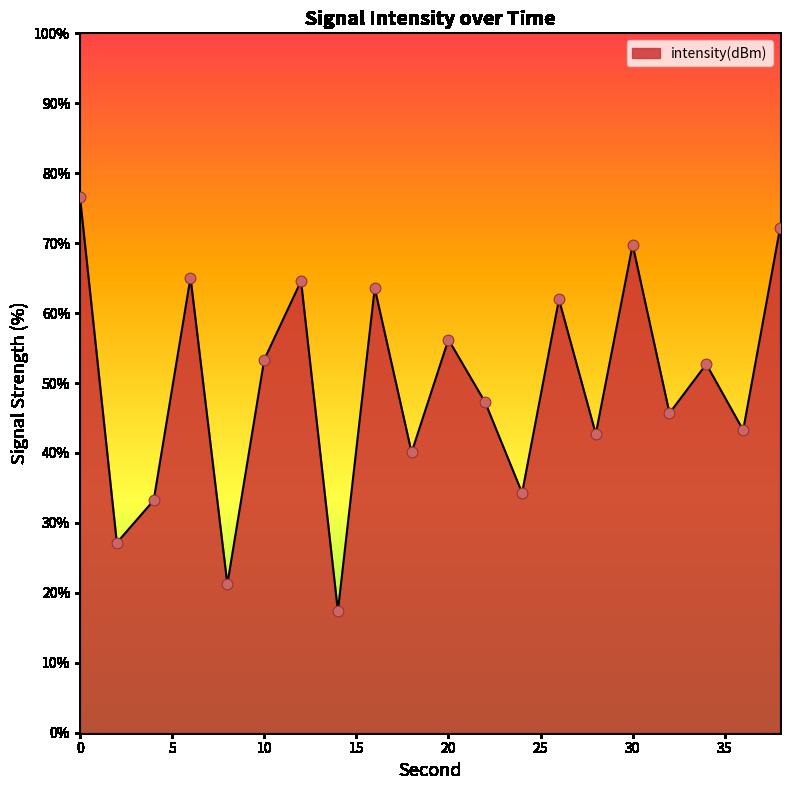

What is the difference between the maximum and minimum values?

59.2